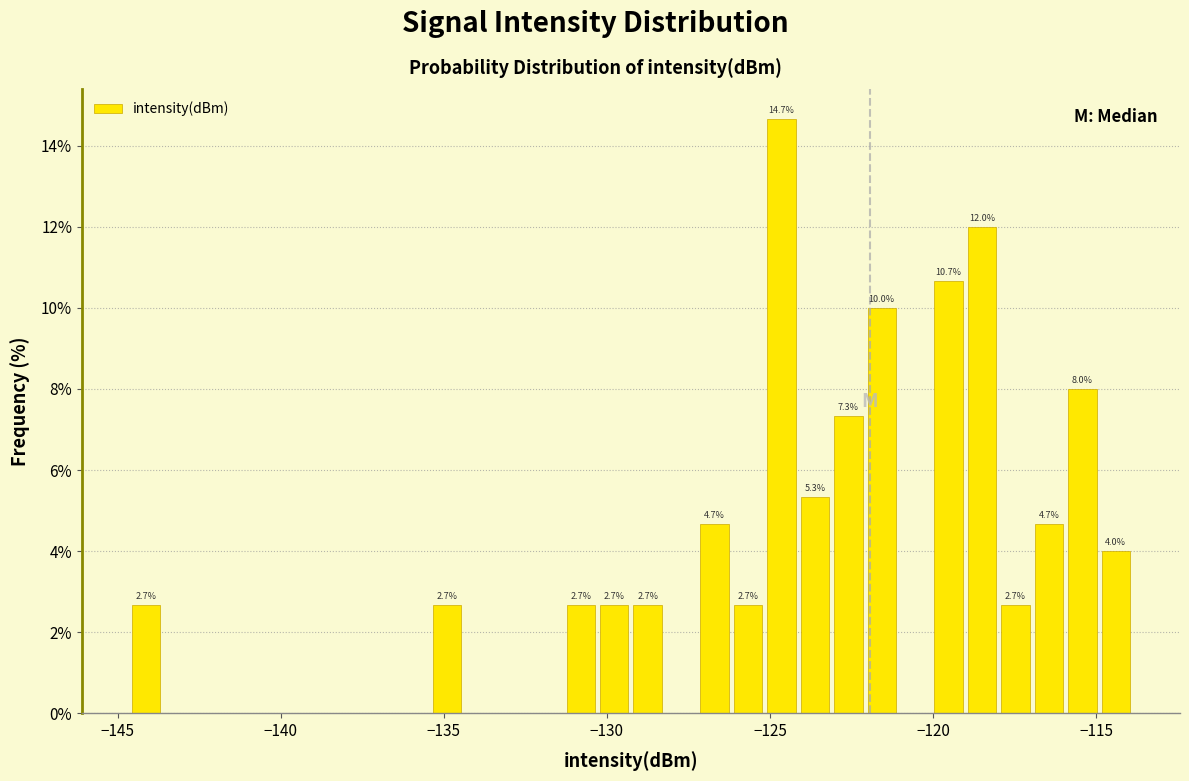

Read against the x-axis, roughly where is the centre of the tallest bar?

-124.5